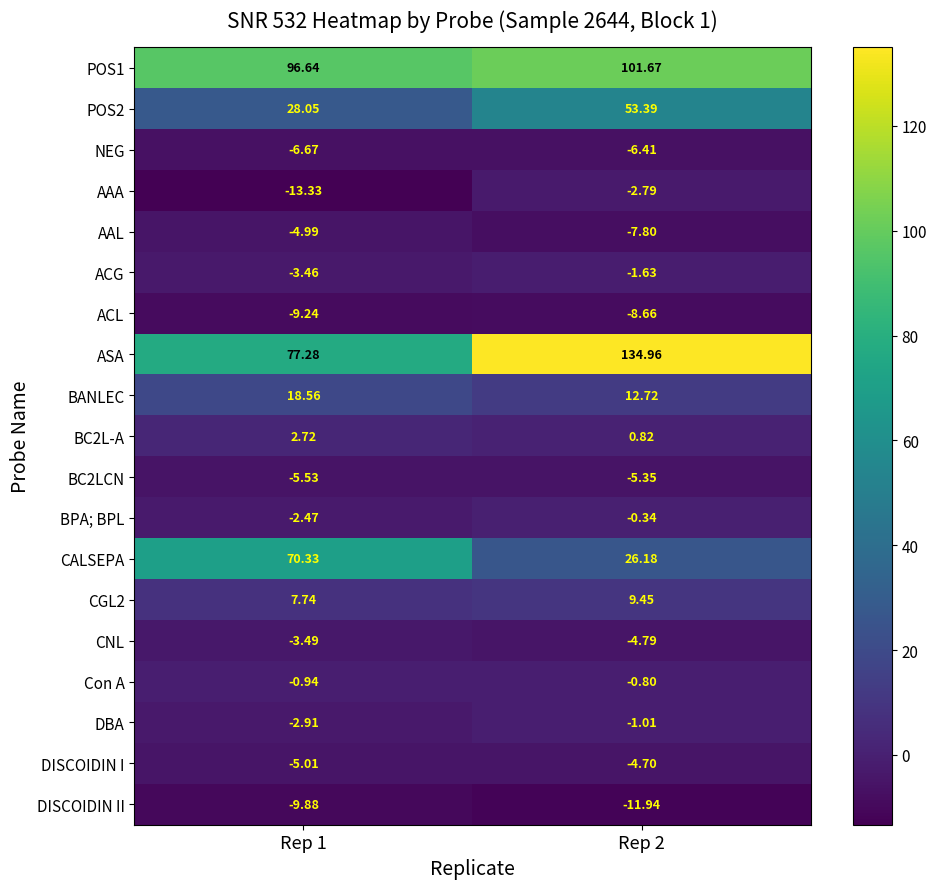

Which series has the largest range (max minus min)?

ASA